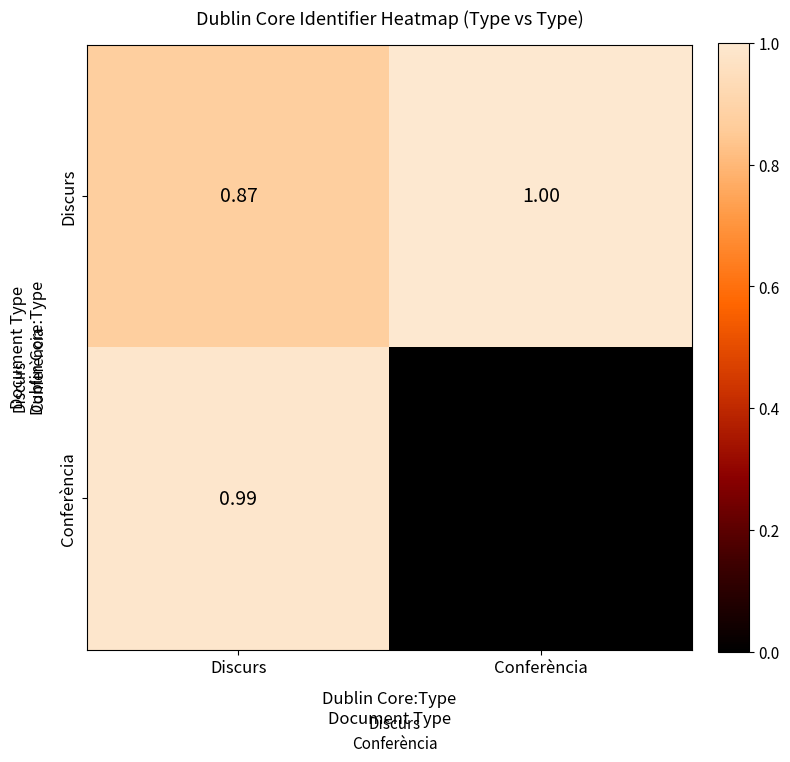

List the labels in order of Conferència value, smallest first.

Conferència, Discurs